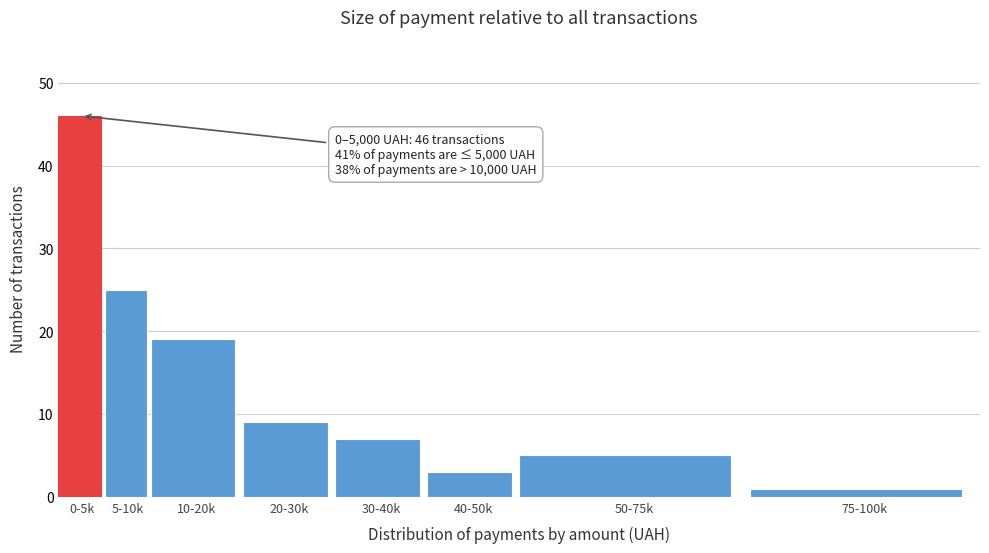

Reading left to right, what are all the values shown in this chart?

0-5k=46	5-10k=25	10-20k=19	20-30k=9	30-40k=7	40-50k=3	50-75k=5	75-100k=1